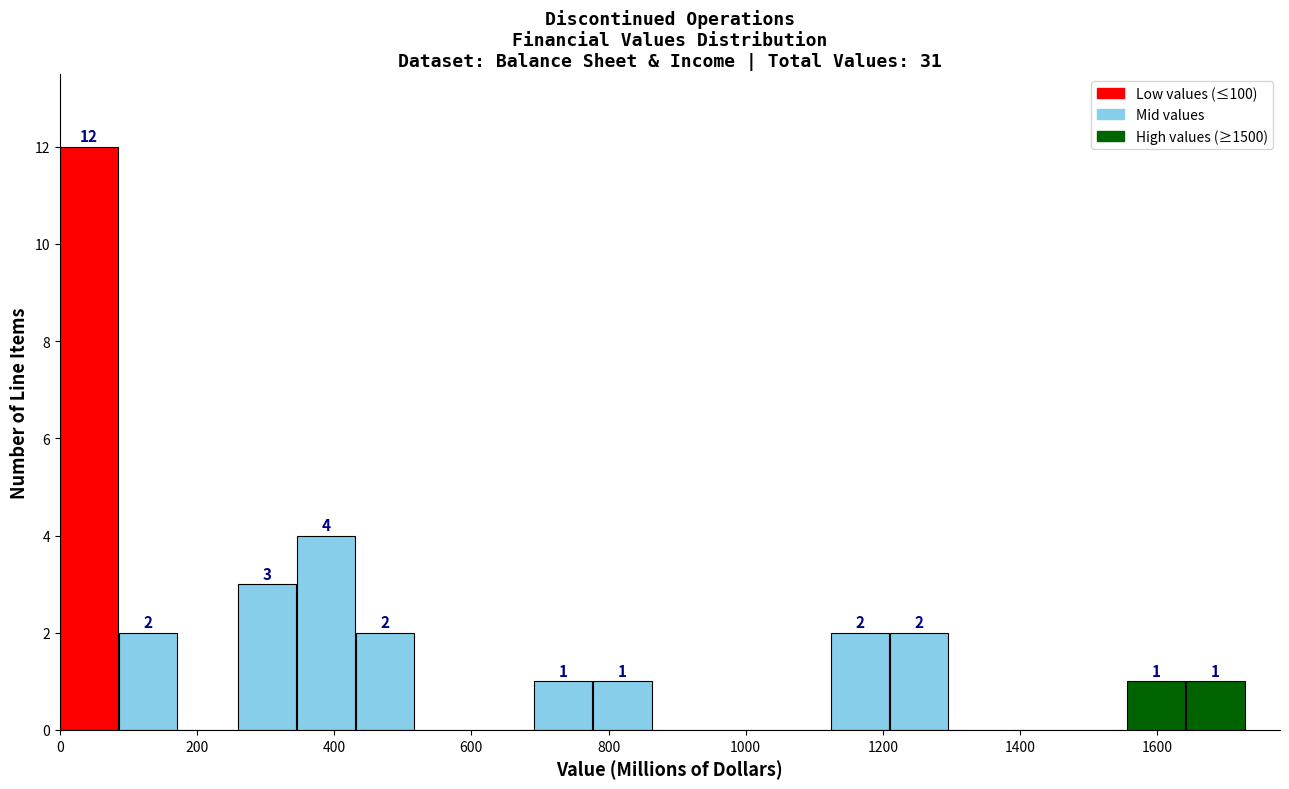

Which range on the x-axis has the tallest bar?

0 to 80